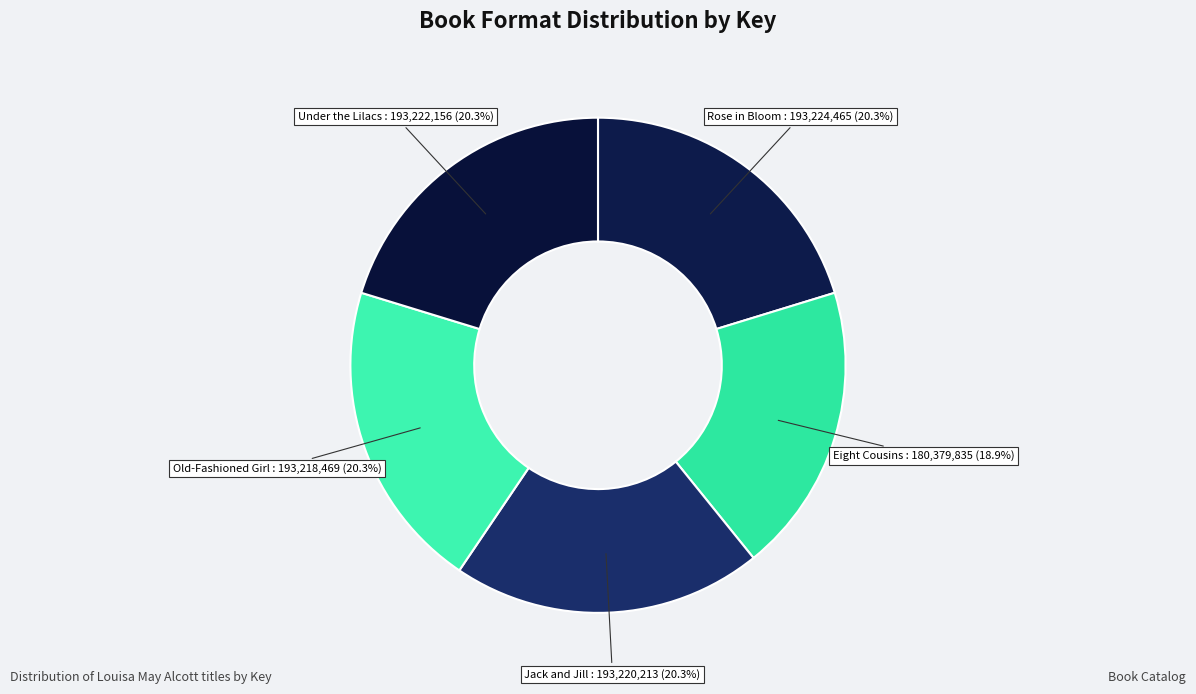

Which category has the smallest portion of the pie?

Eight Cousins